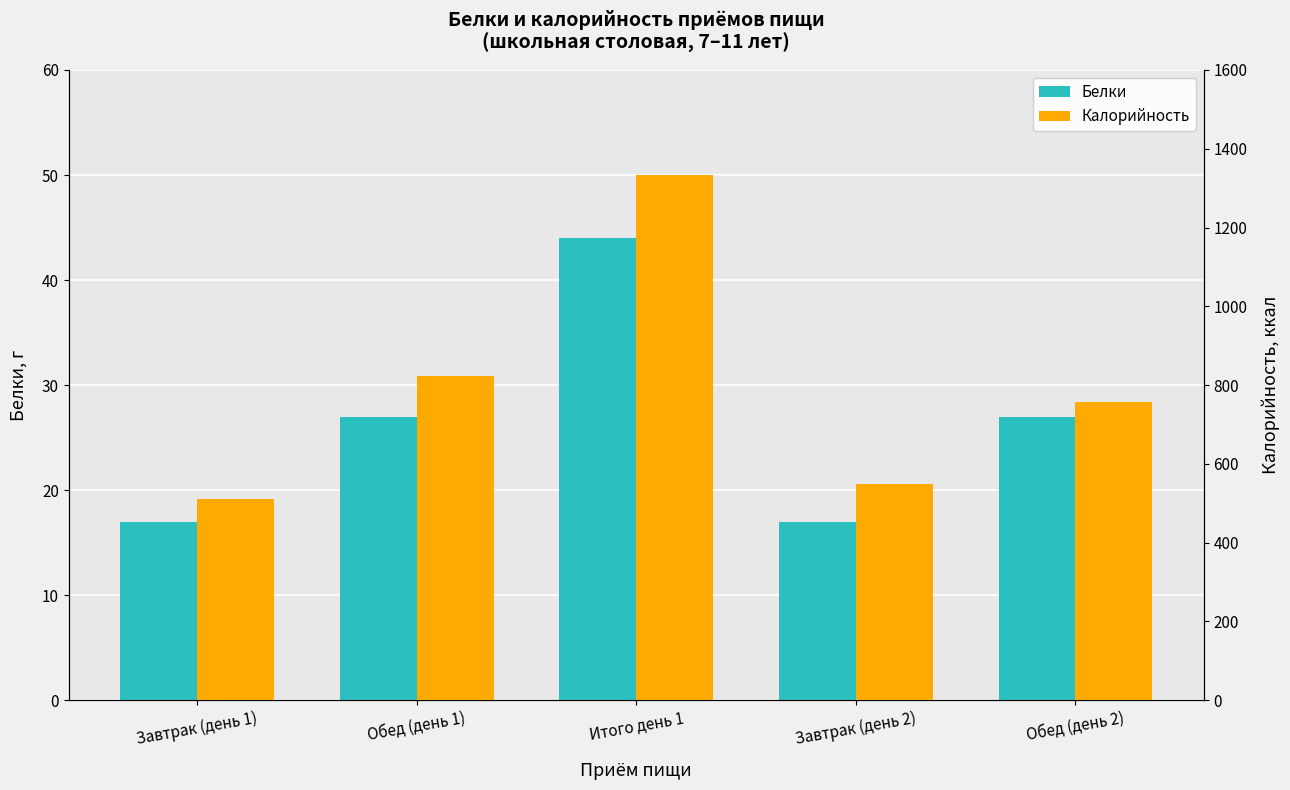

Does the chart contain stacked bars?

No